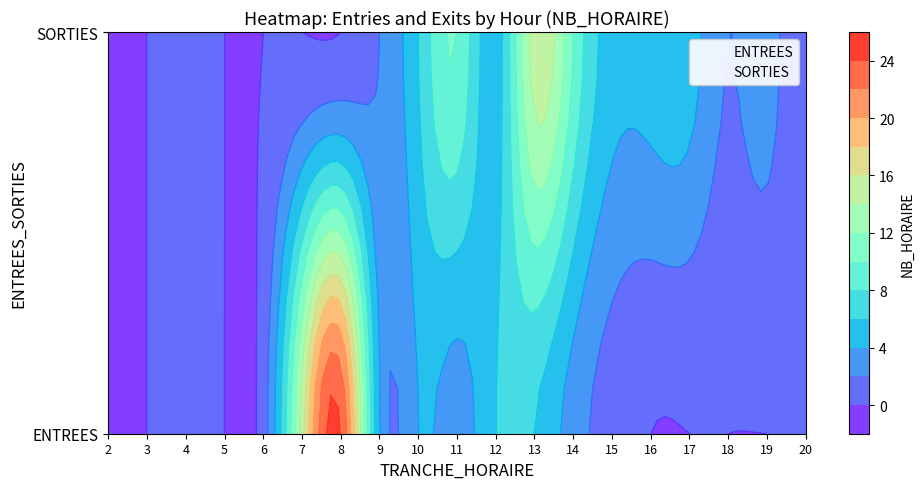

The value of SORTIES at 11 is 0.2. True or false?

False